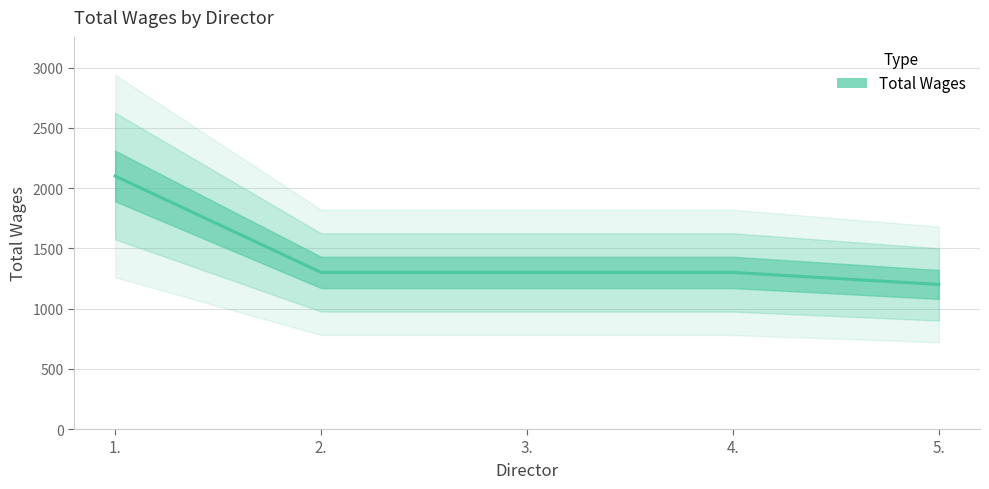

At which label does the data first exceed 1300?

1.